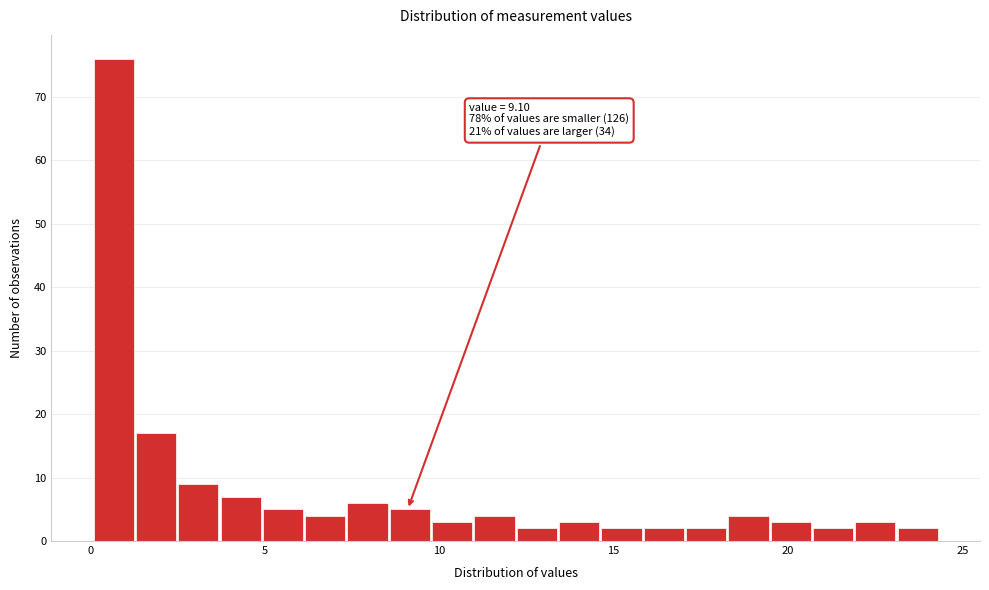

Around what value on the x-axis is the tallest bar? Give the approximate position of its centre, as read against the axis.

0.5